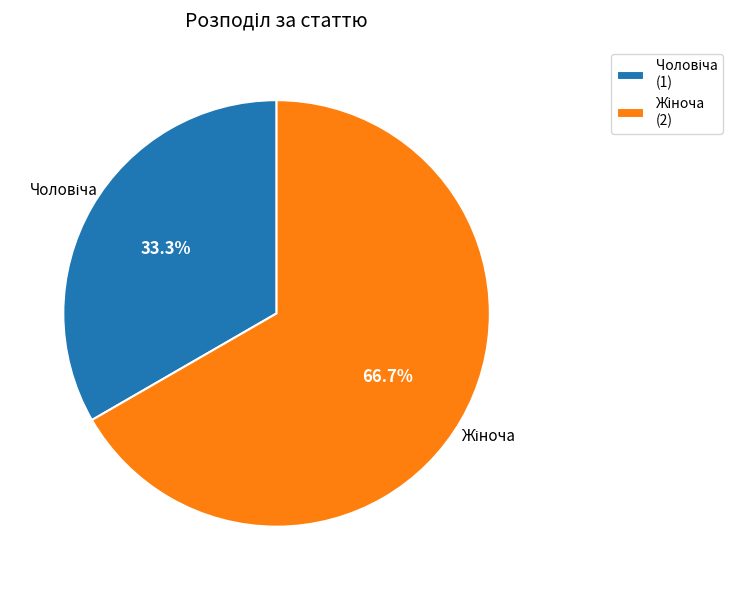

To the nearest percent, what percentage of the pie is Жіноча?

67%